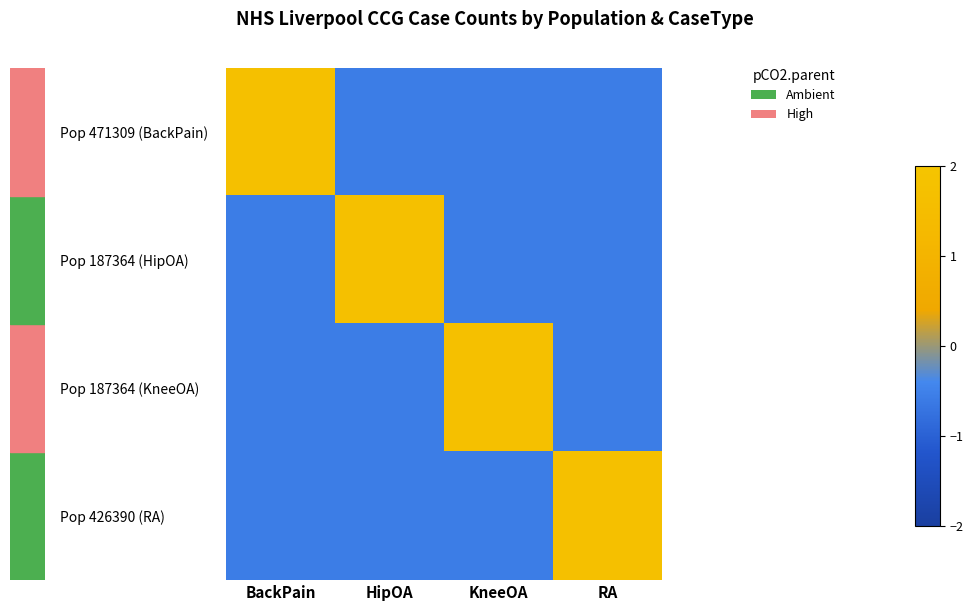

At how many categories does at least one series exceed 0?

4